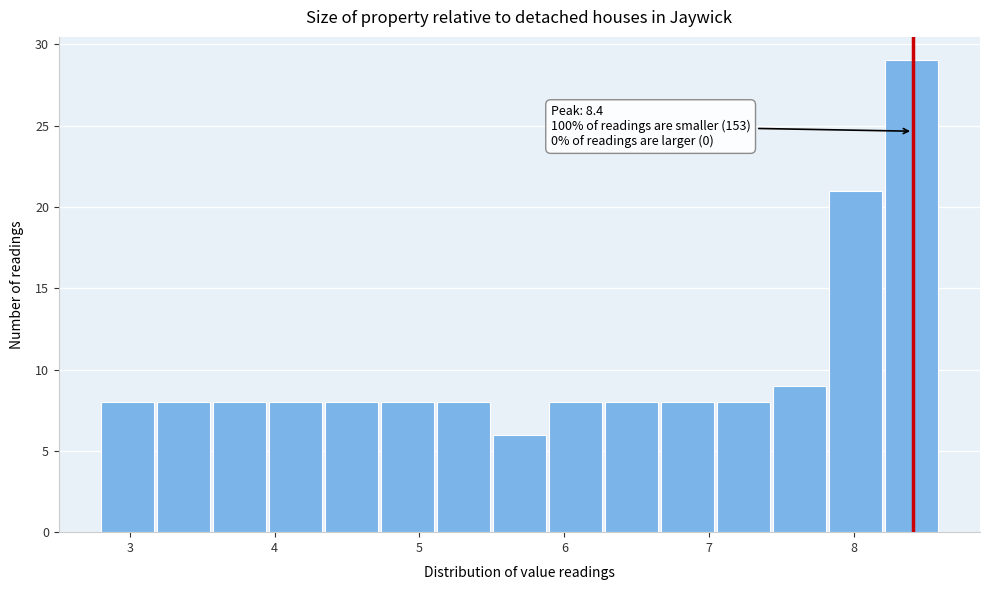

Around what value on the x-axis is the tallest bar? Give the approximate position of its centre, as read against the axis.

8.4